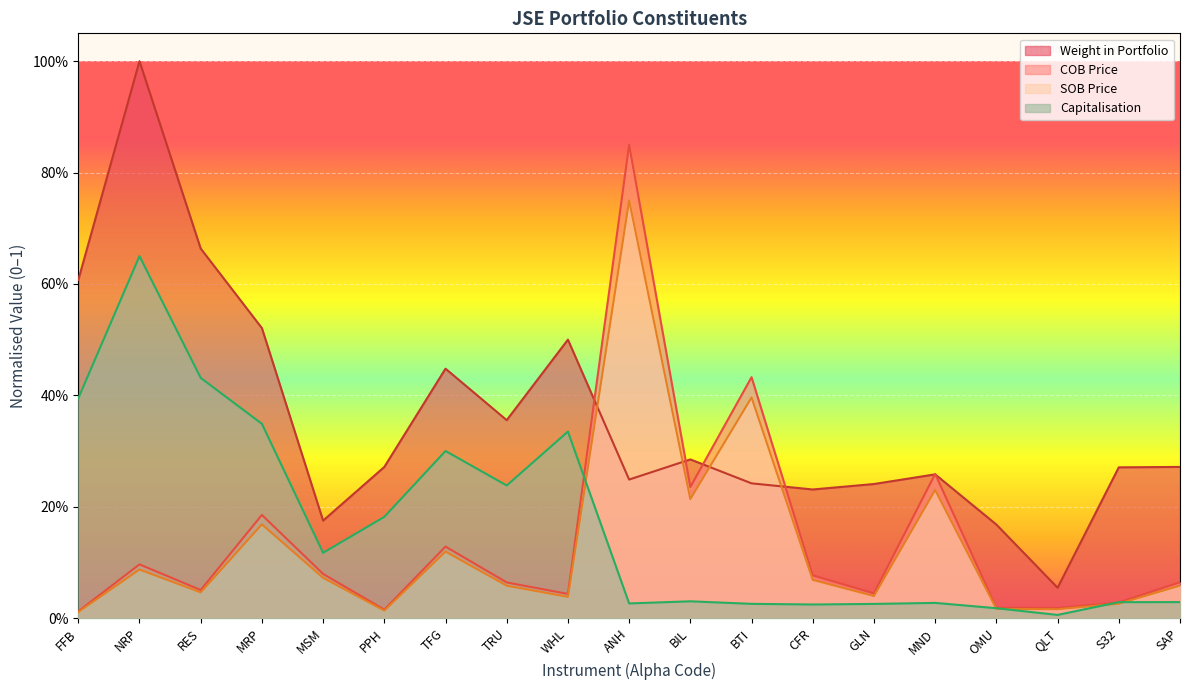

Reading right to left, extract all data points from this chart.

Weight in Portfolio: 0.3	0.3	0.1	0.2	0.3	0.2	0.2	0.2	0.3	0.2	0.5	0.4	0.4	0.3	0.2	0.5	0.7	1.0	0.6
Capitalisation: 0.0	0.0	0.0	0.0	0.0	0.0	0.0	0.0	0.0	0.0	0.3	0.2	0.3	0.2	0.1	0.3	0.4	0.7	0.4
SOB Price: 0.1	0.0	0.0	0.0	0.2	0.0	0.1	0.4	0.2	0.8	0.0	0.1	0.1	0.0	0.1	0.2	0.0	0.1	0.0
COB Price: 0.1	0.0	0.0	0.0	0.3	0.0	0.1	0.4	0.2	0.8	0.0	0.1	0.1	0.0	0.1	0.2	0.1	0.1	0.0